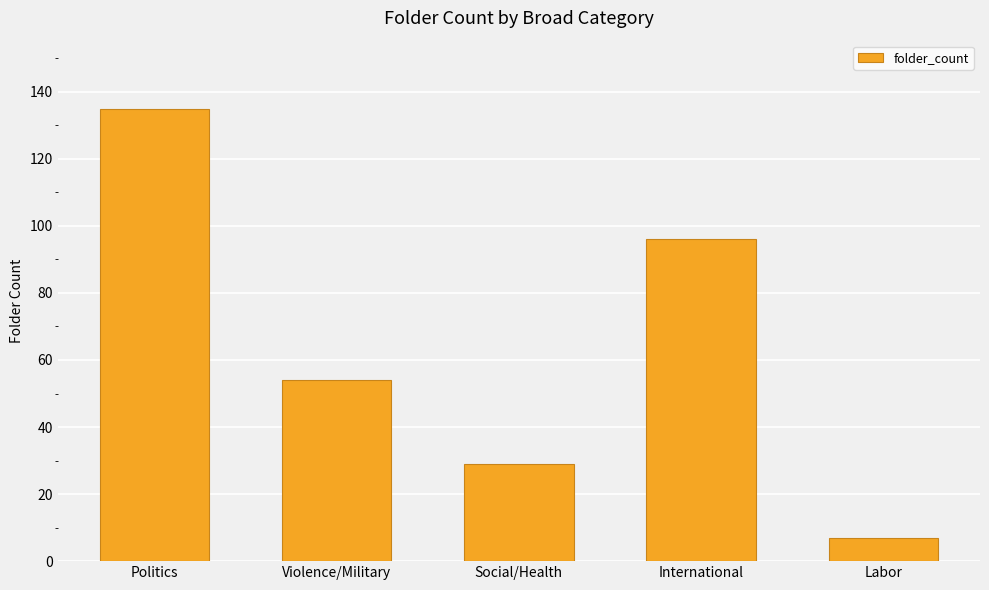

Where is the data nearest to the value 71?

Violence/Military